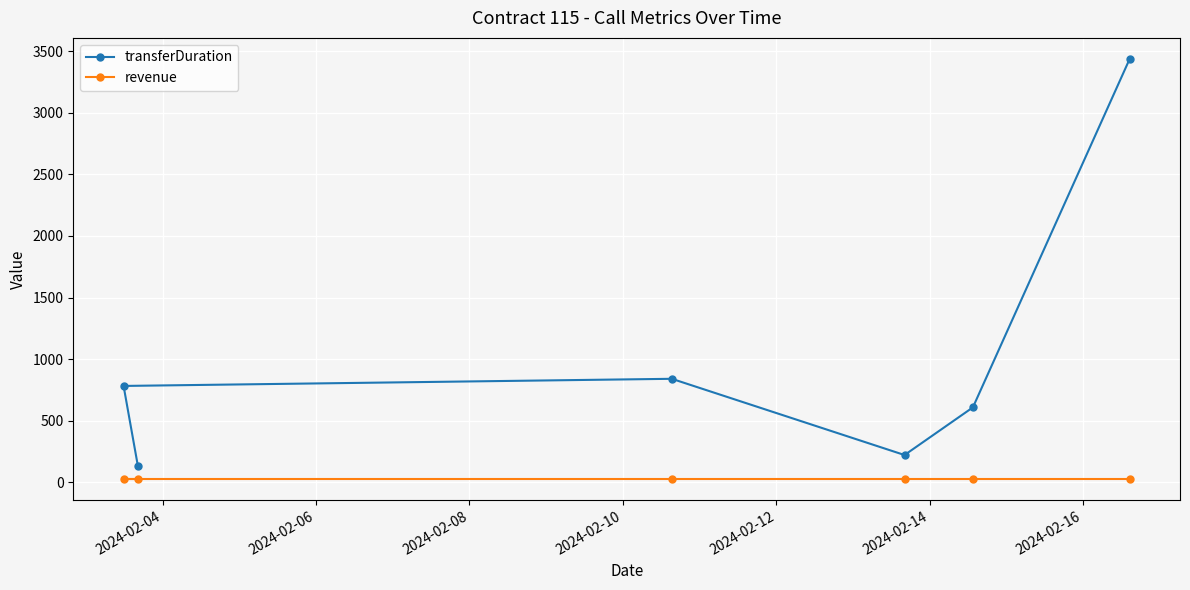

True or false: revenue and transferDuration intersect in this chart.

False